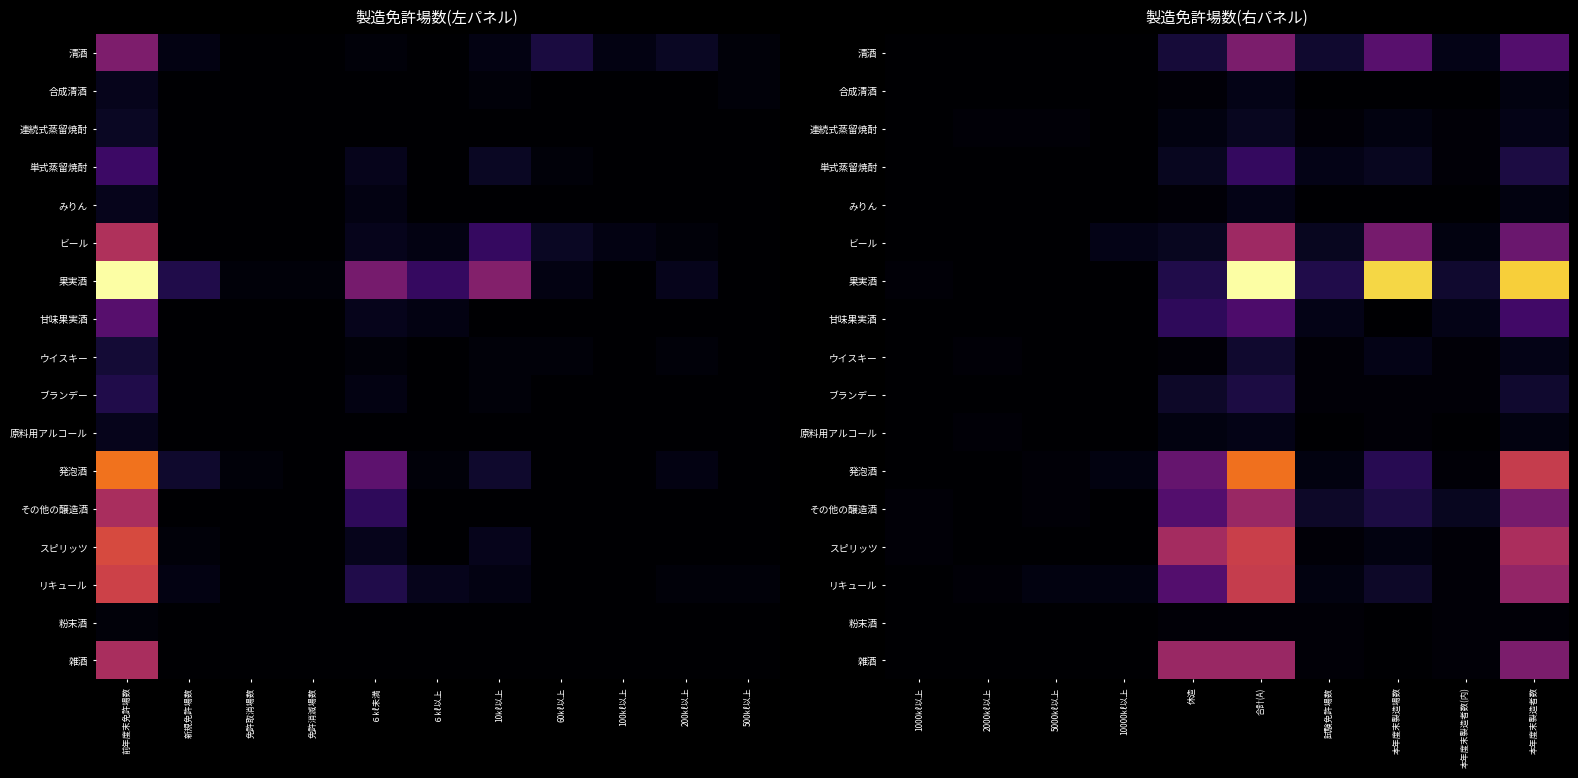

At 本年度末製造者数, list the series in order from smallest to largest.

粉末酒, 合成清酒, みりん, 原料用アルコール, 連続式蒸留焼酎, ウイスキー, ブランデー, 単式蒸留焼酎, 甘味果実酒, 清酒, ビール, その他の醸造酒, 雑酒, リキュール, スピリッツ, 発泡酒, 果実酒